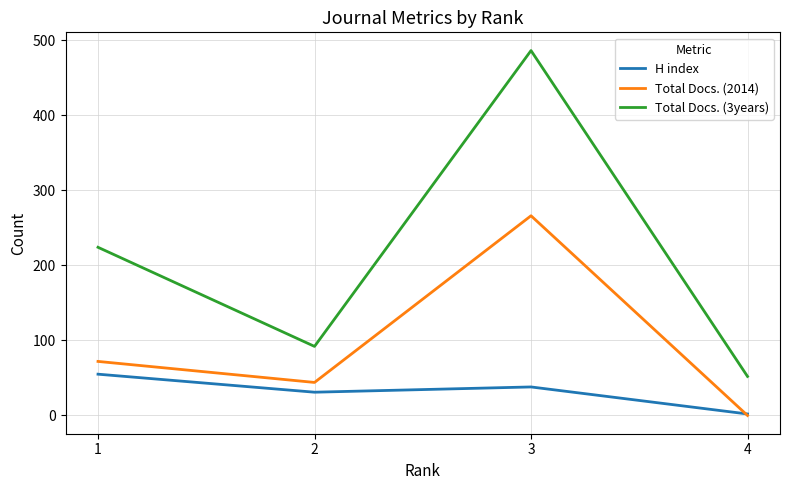

What is the sum of the Total Docs. (3years) values at 2 and 1?

316